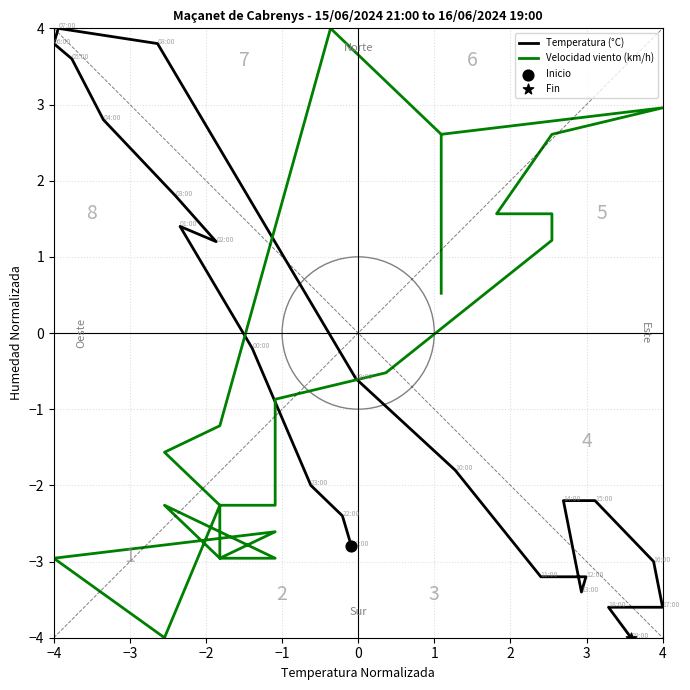

At how many categories does at least one series exceed -2?

23